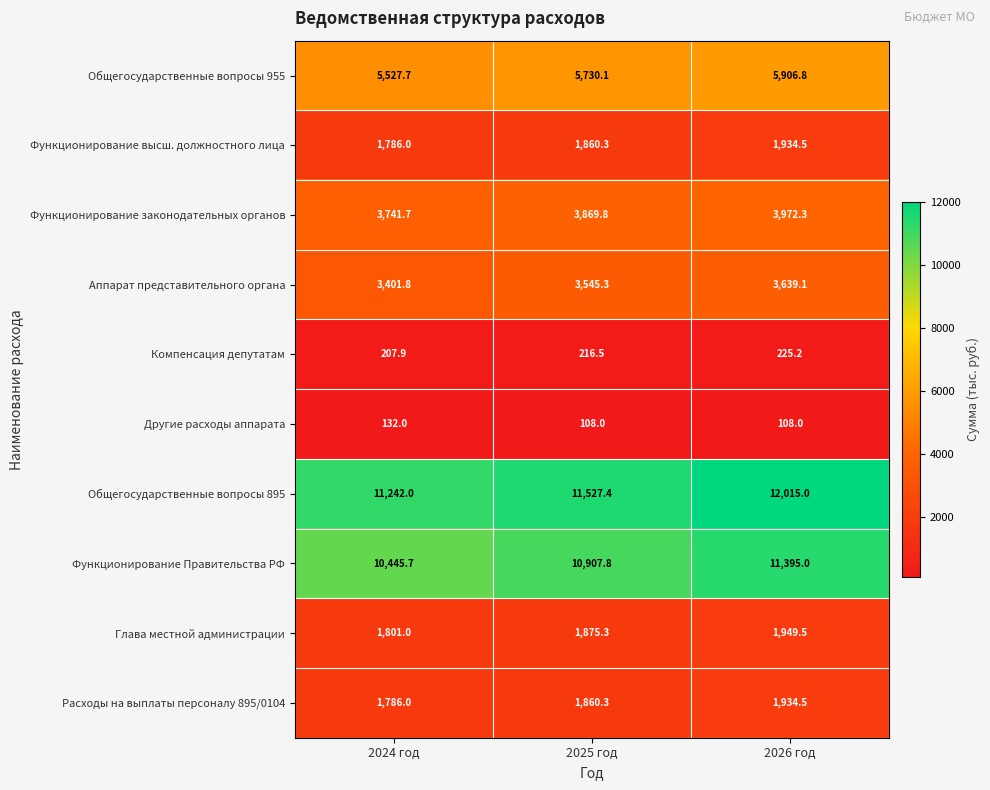

How many categories are shown in the chart?

3